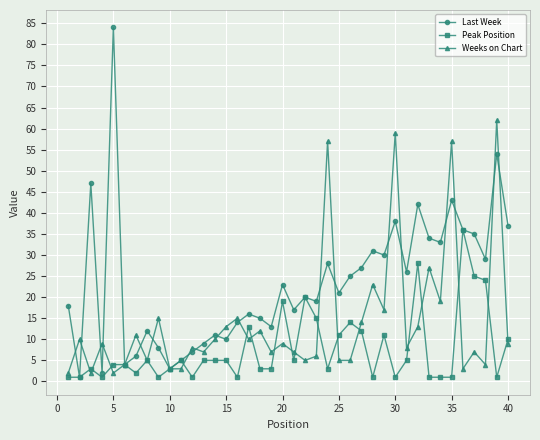

True or false: Last Week has more than 1 points higher than both neighbors.

True